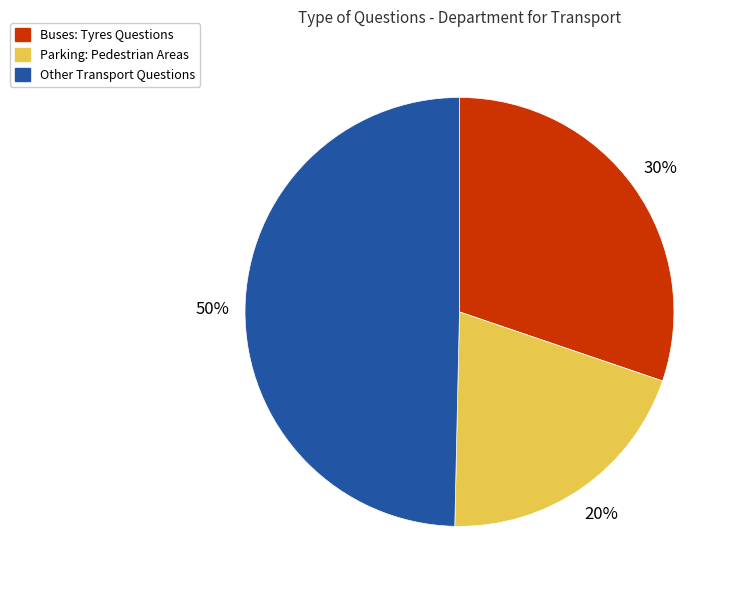

What percentage is the Parking: Pedestrian Areas slice, to the nearest percent?

20%